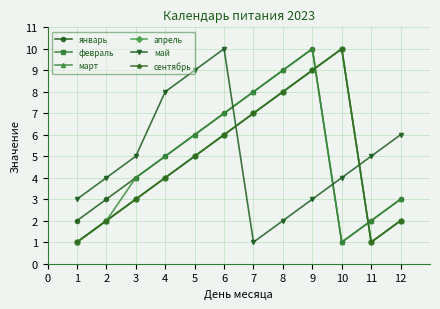

True or false: сентябрь and февраль intersect in this chart.

False